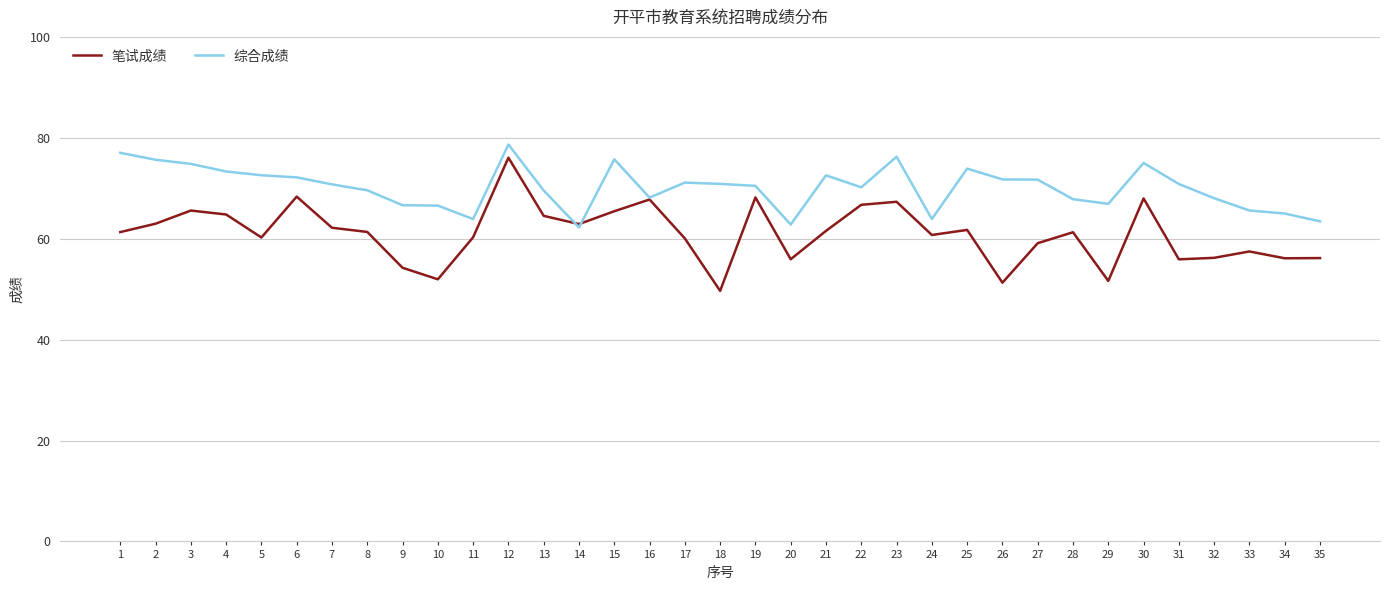

What is the spread (max minus min) of values at 21?

11.0